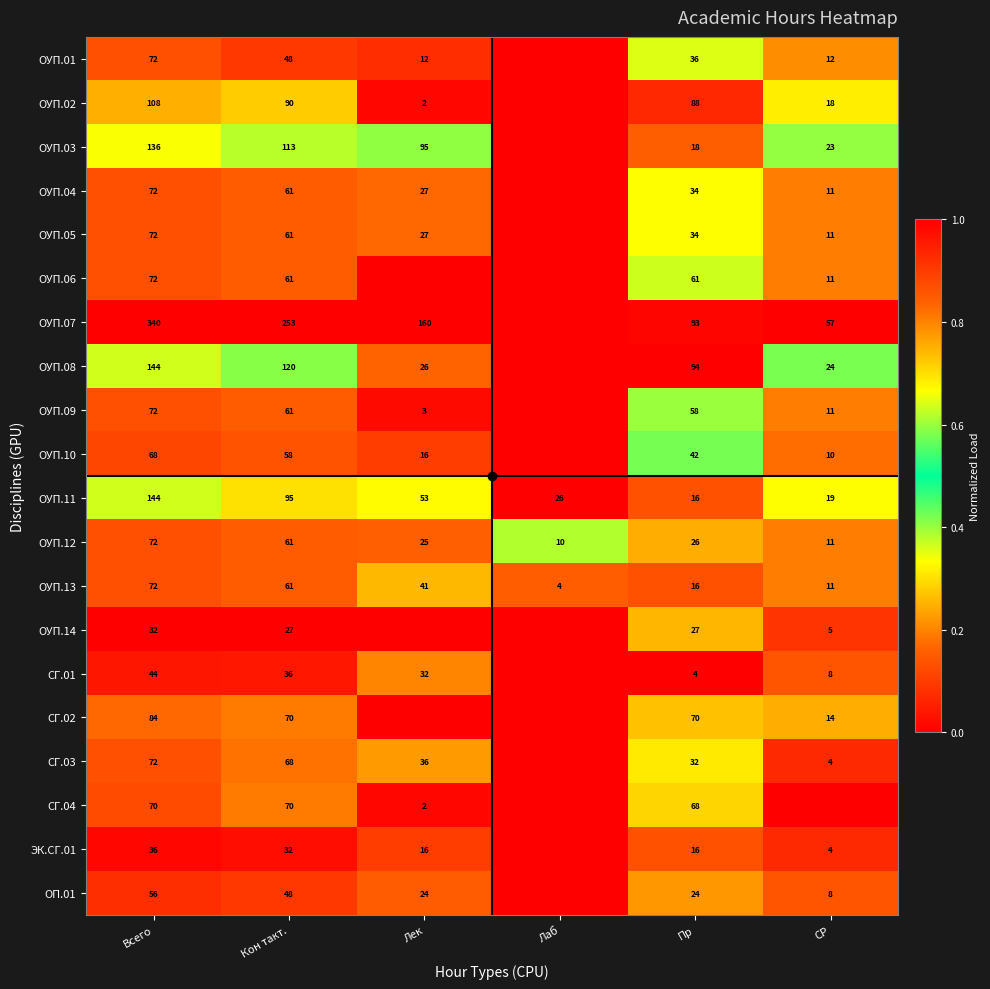

Which label corresponds to the largest value in the chart?

Всего